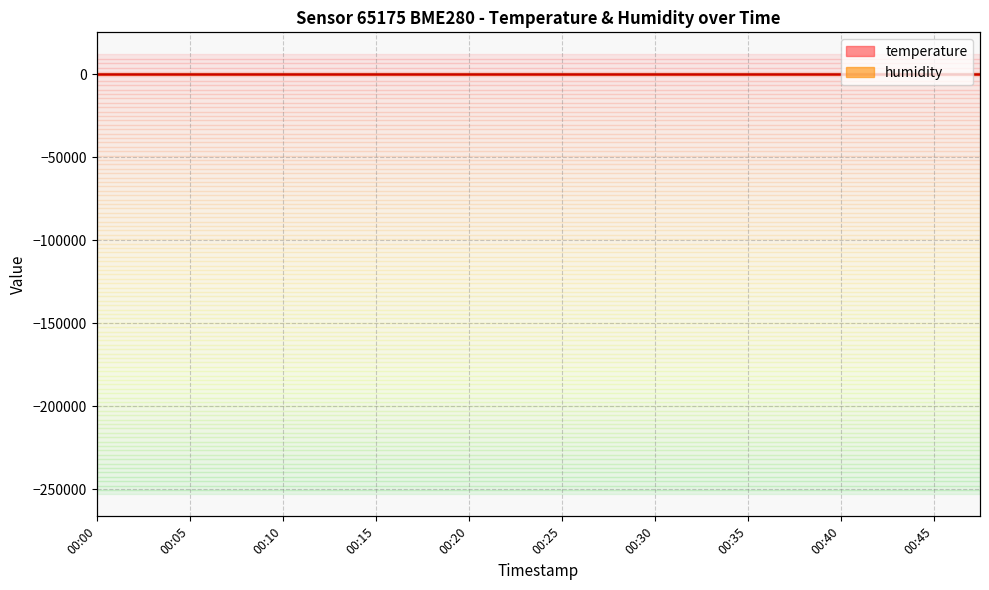

Where is temperature nearest to the value 11?

00:35